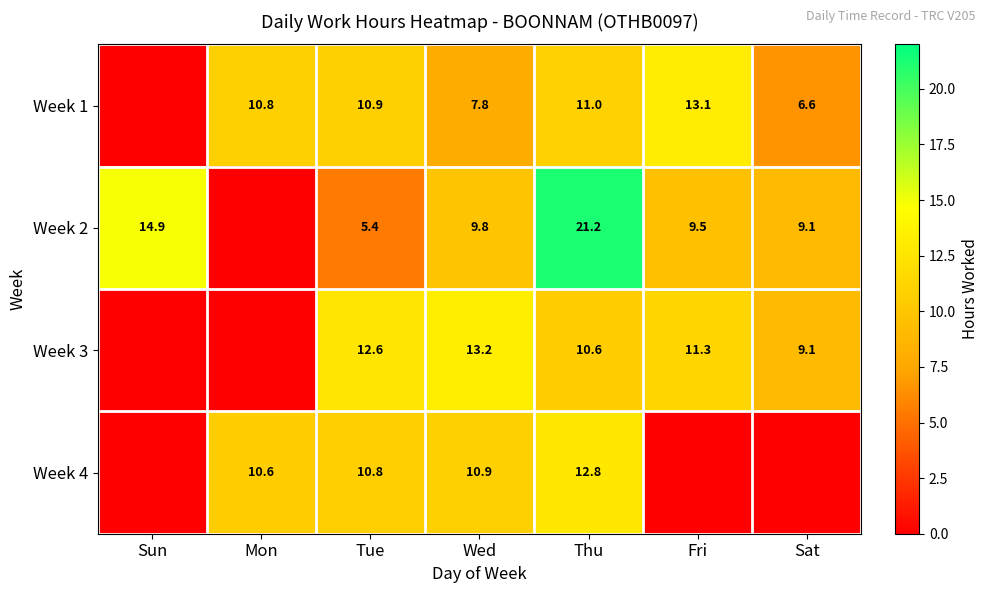

Is the value of Week 1 at Thu greater than the value of Week 4 at Thu?

No